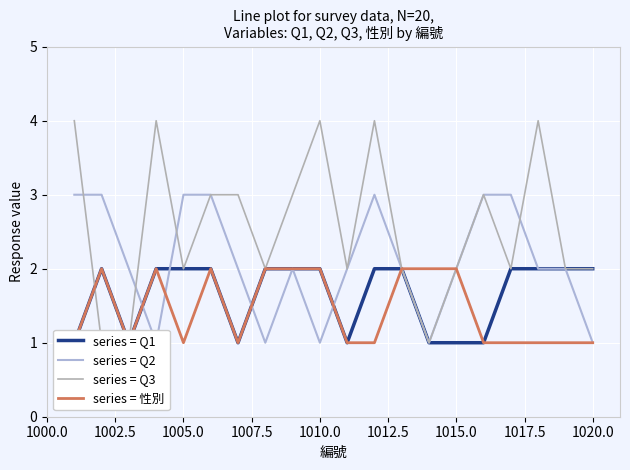

What is the value of the series = Q3 point at the 6th from the left?

3